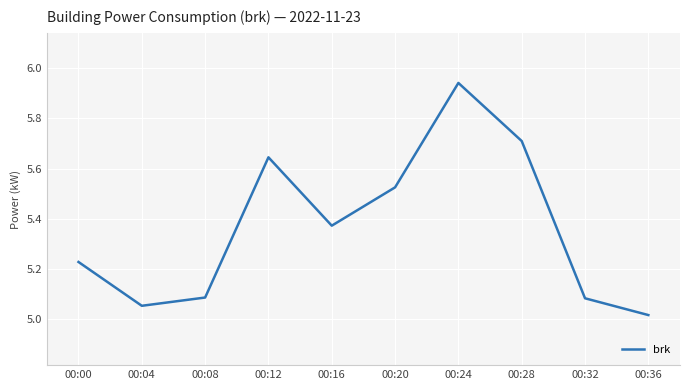

Which has a higher value, 00:08 or 00:36?

00:08